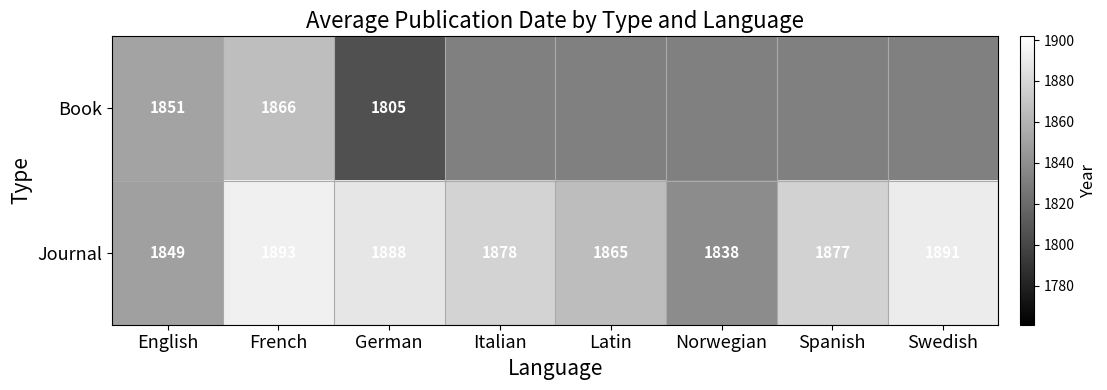

What is the sum of all Journal values?

14979